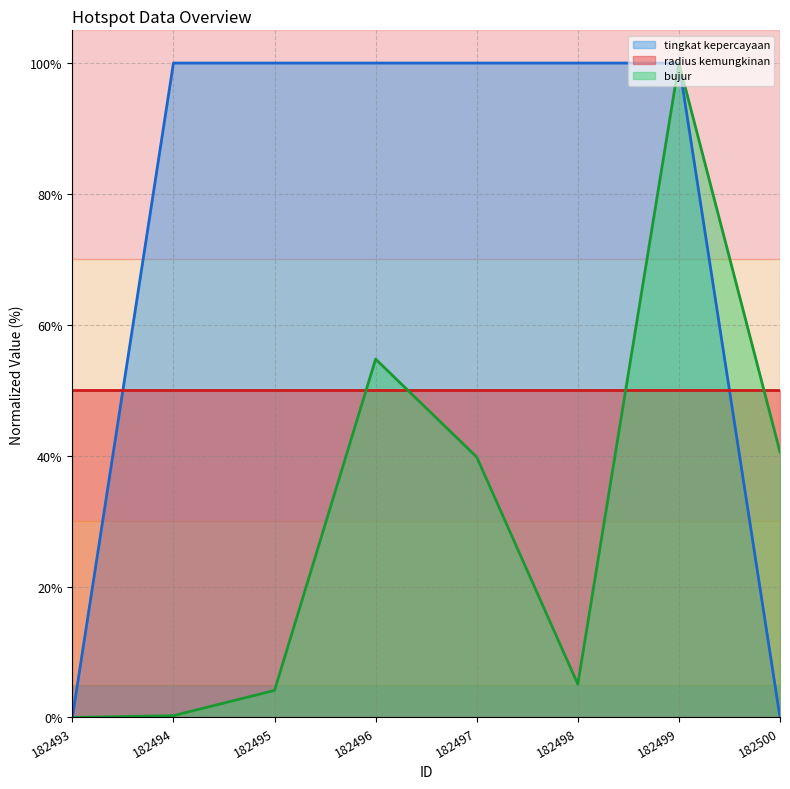

Reading left to right, what are all the values shown in this chart?

tingkat kepercayaan: 182493=0.0	182494=1.0	182495=1.0	182496=1.0	182497=1.0	182498=1.0	182499=1.0	182500=0.0
bujur: 182493=0.0	182494=0.0	182495=0.0	182496=0.5	182497=0.4	182498=0.1	182499=1.0	182500=0.4